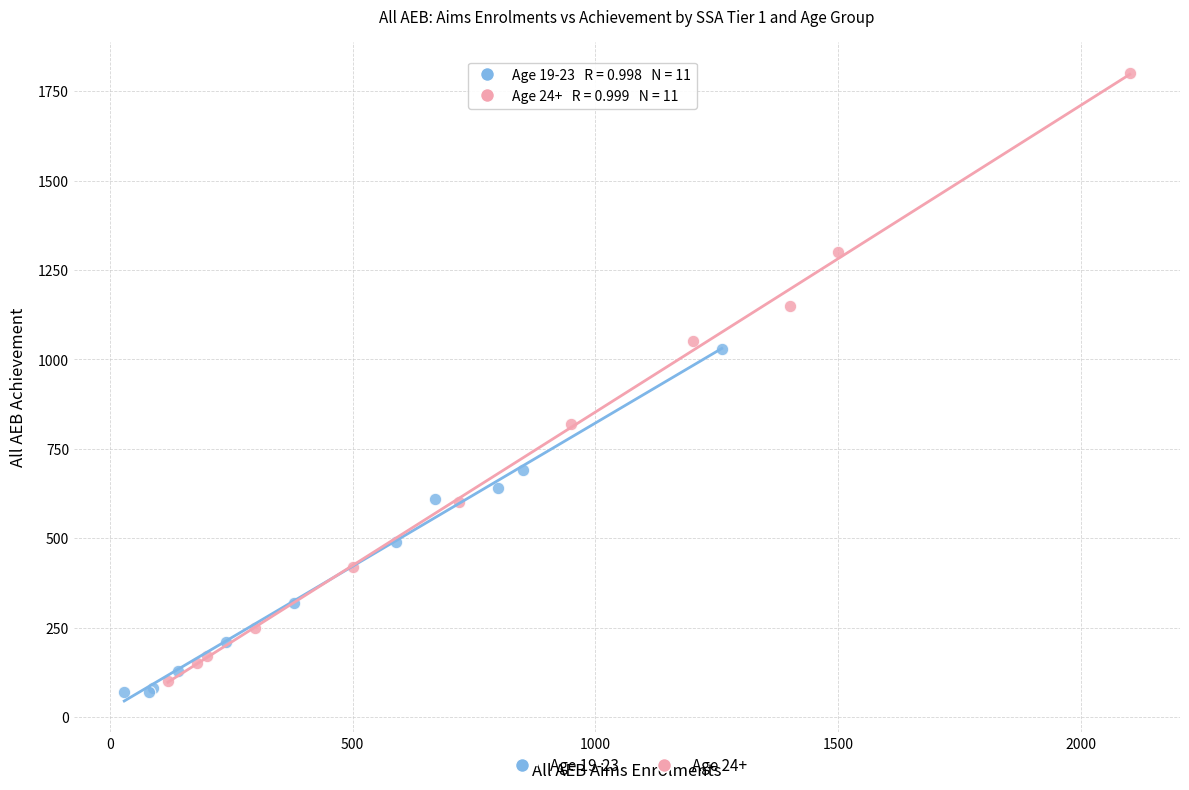

What are all the series names shown in the legend?

Age 19-23, Age 24+